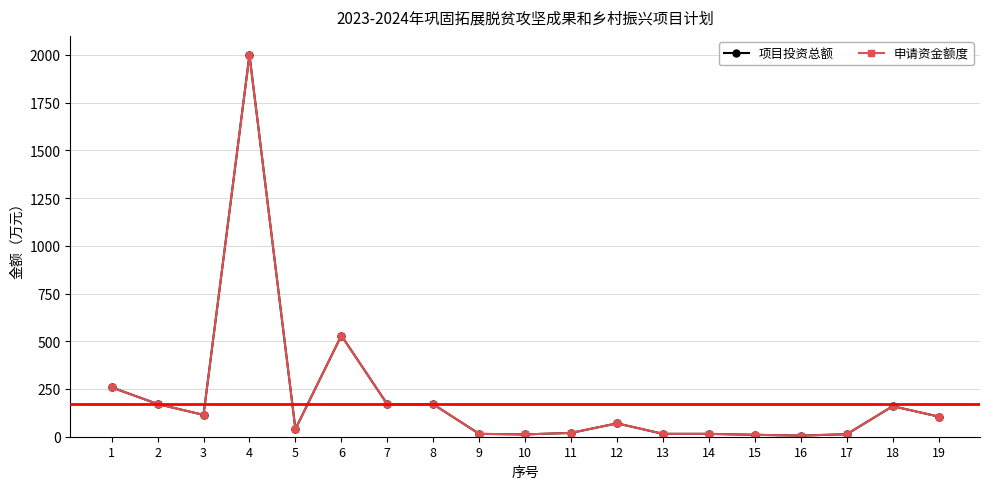

Is this an area chart (filled region under the line)?

No